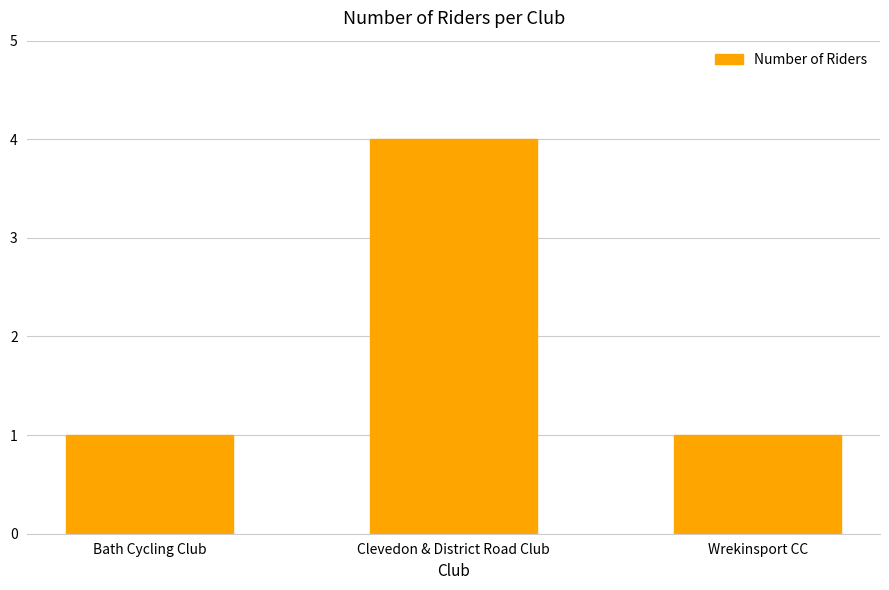

What is the sum of the values at Wrekinsport CC and Bath Cycling Club?

2